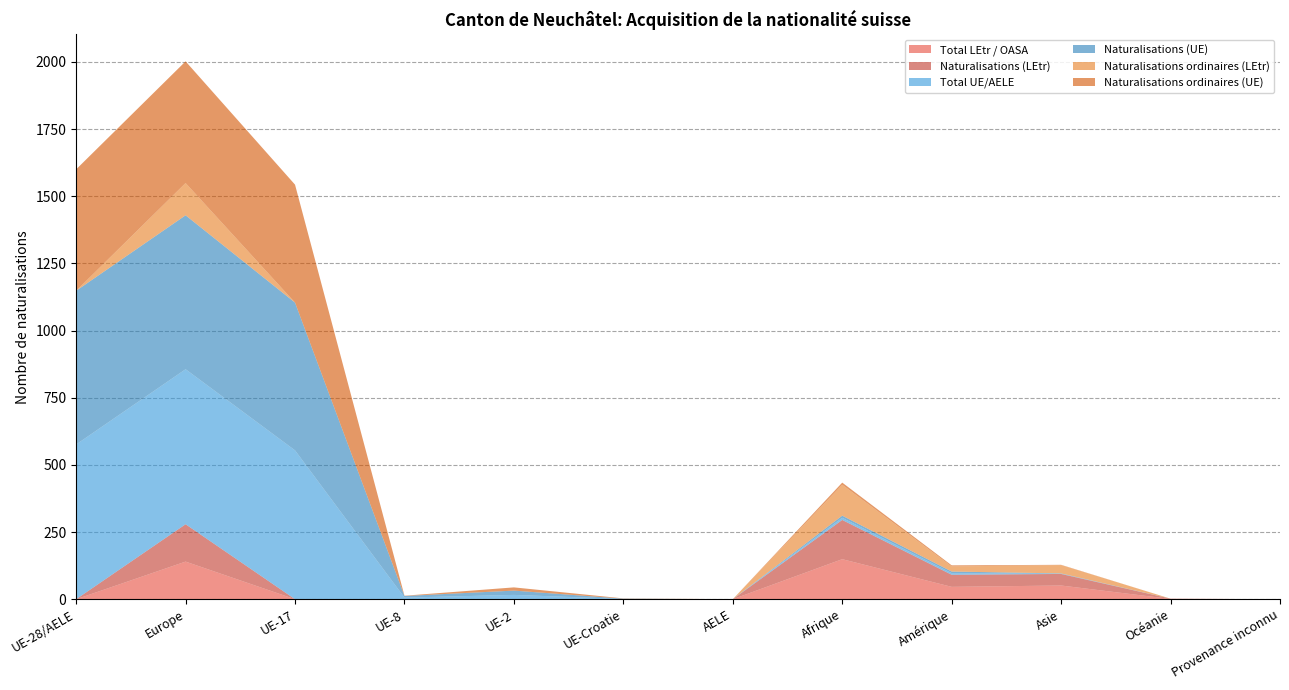

Reading left to right, extract all data points from this chart.

Total LEtr / OASA: UE-28/AELE=0	Europe=140	UE-17=0	UE-8=0	UE-2=0	UE-Croatie=0	AELE=0	Afrique=149	Amérique=46	Asie=51	Océanie=1	Provenance inconnu=0
Naturalisations (LEtr): UE-28/AELE=0	Europe=139	UE-17=0	UE-8=0	UE-2=0	UE-Croatie=0	AELE=0	Afrique=146	Amérique=45	Asie=43	Océanie=1	Provenance inconnu=0
Total UE/AELE: UE-28/AELE=576	Europe=577	UE-17=554	UE-8=6	UE-2=16	UE-Croatie=1	AELE=0	Afrique=8	Amérique=6	Asie=1	Océanie=0	Provenance inconnu=0
Naturalisations (UE): UE-28/AELE=572	Europe=573	UE-17=550	UE-8=6	UE-2=16	UE-Croatie=1	AELE=0	Afrique=8	Amérique=6	Asie=1	Océanie=0	Provenance inconnu=0
Naturalisations ordinaires (LEtr): UE-28/AELE=0	Europe=120	UE-17=0	UE-8=0	UE-2=0	UE-Croatie=0	AELE=0	Afrique=115	Amérique=19	Asie=31	Océanie=0	Provenance inconnu=0
Naturalisations ordinaires (UE): UE-28/AELE=452	Europe=453	UE-17=439	UE-8=1	UE-2=12	UE-Croatie=1	AELE=0	Afrique=8	Amérique=4	Asie=1	Océanie=0	Provenance inconnu=0